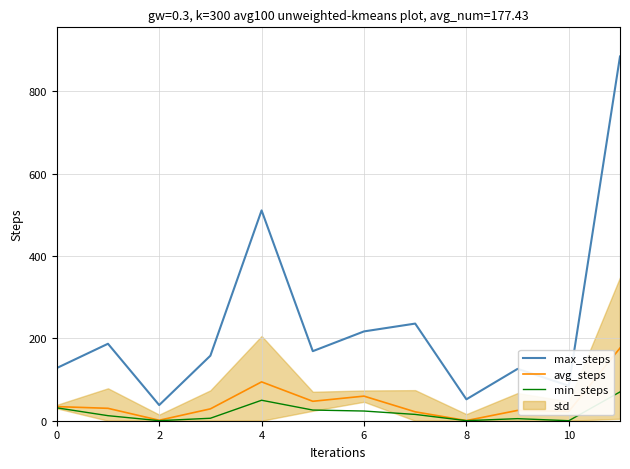

Which series has the largest range (max minus min)?

max_steps